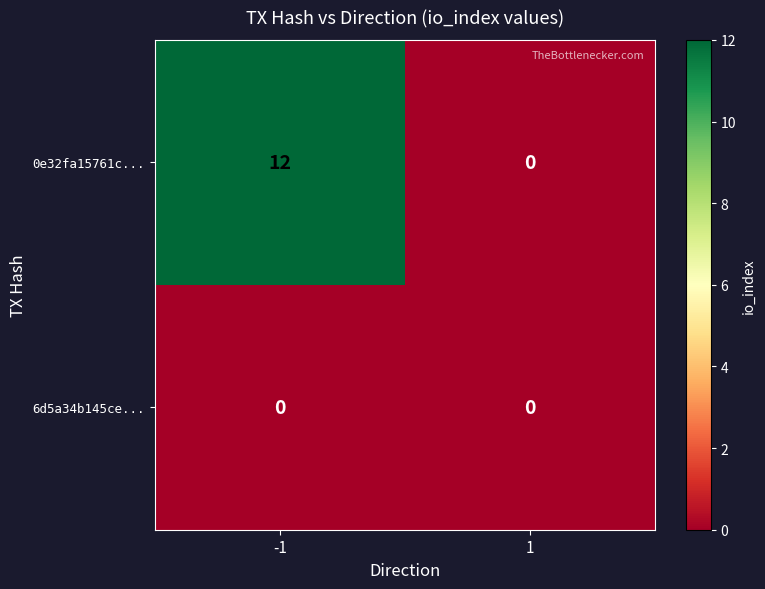

What is the maximum value shown in the chart?

12